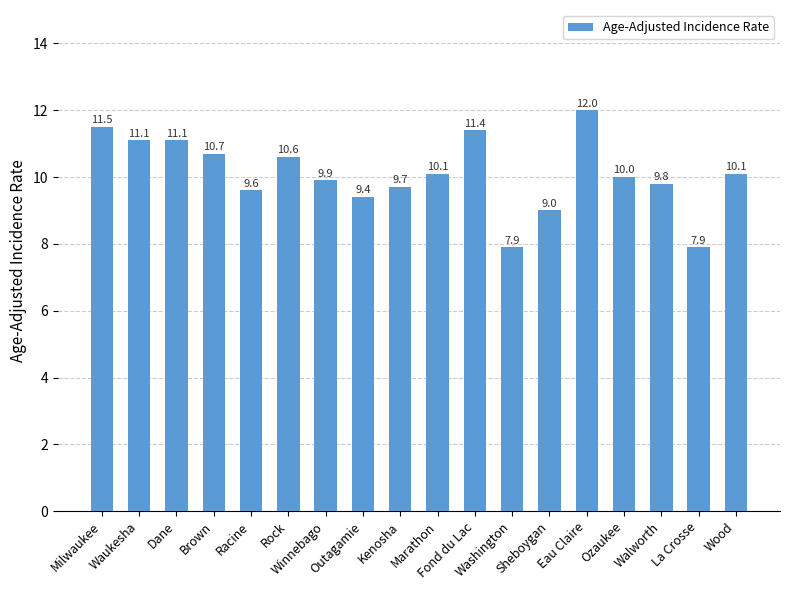

How many bars are there in total?

18